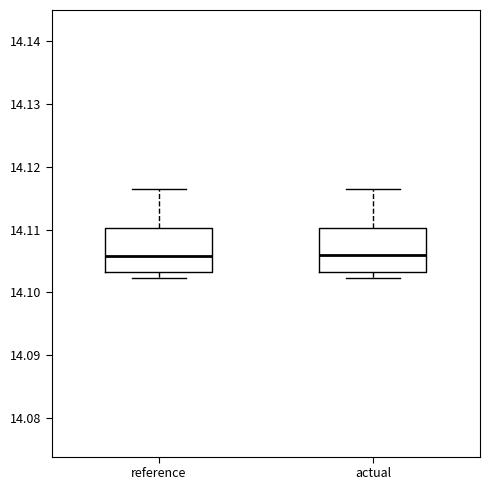

Where does the median line of the box for reference sit on the y-axis? The values are not printed on the chart, so give them approximately, as read against the axis.

14.106